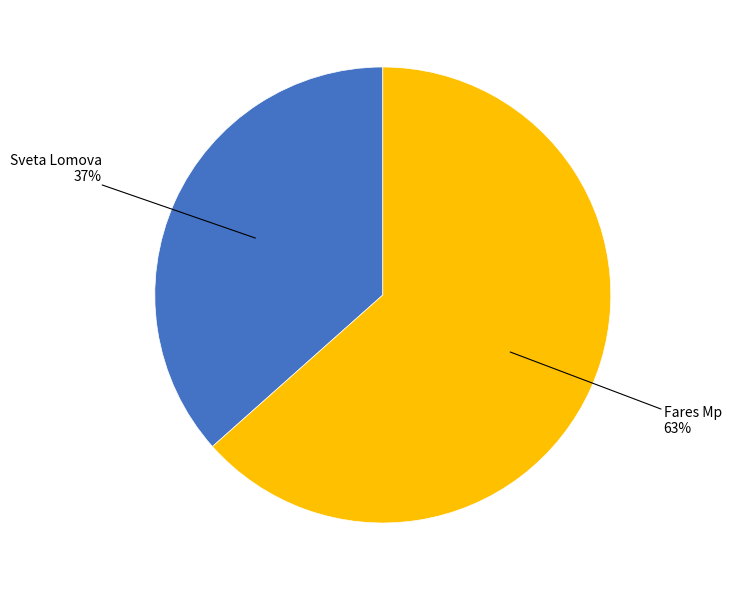

Is there any slice that represents more than half of the pie?

Yes